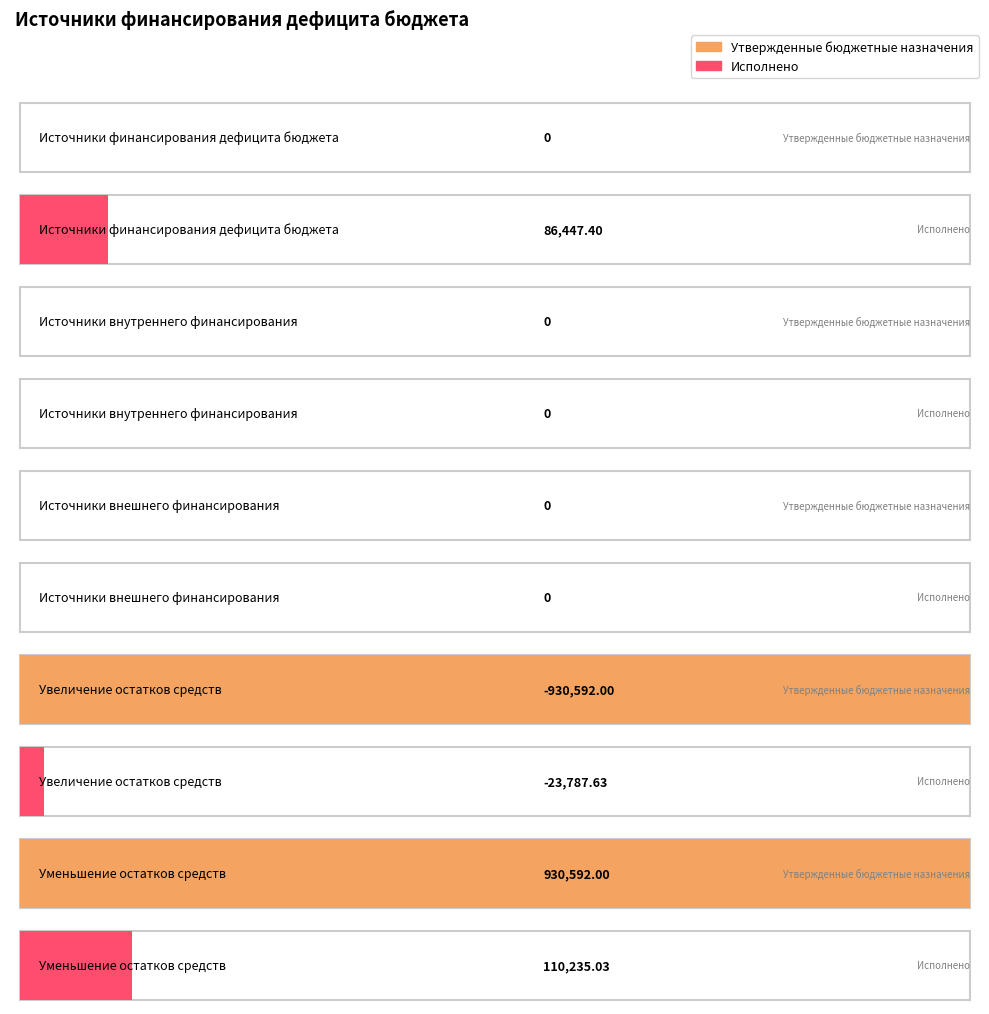

At which label does Исполнено first exceed 0?

Источники финансирования
дефицита бюджета